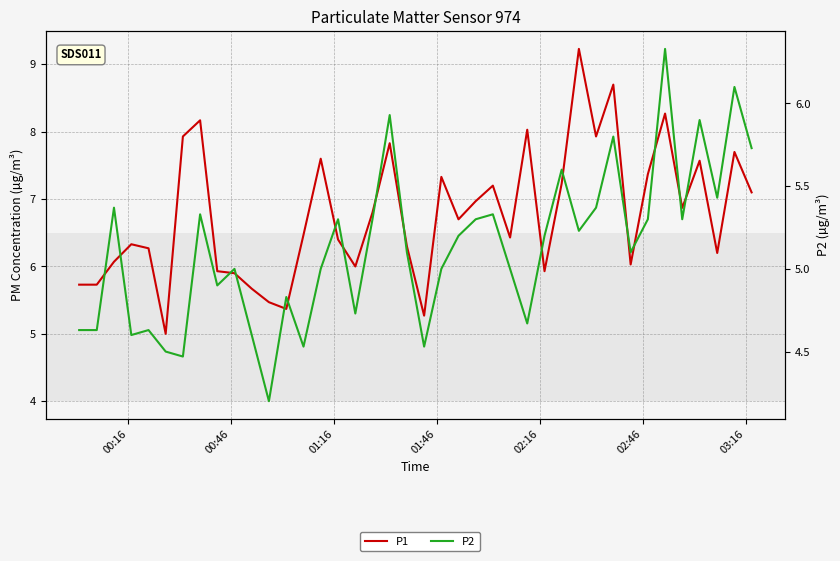

At which label does P2 first exceed 5?

01:16